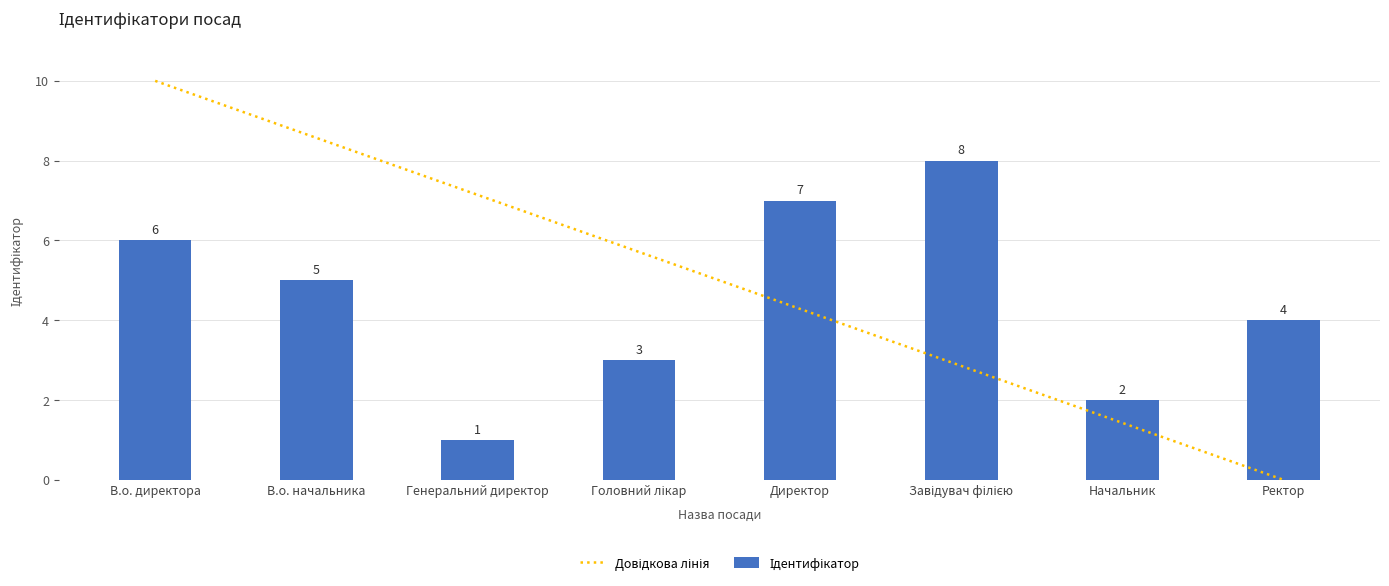

Between Директор and Генеральний директор, which is larger?

Генеральний директор